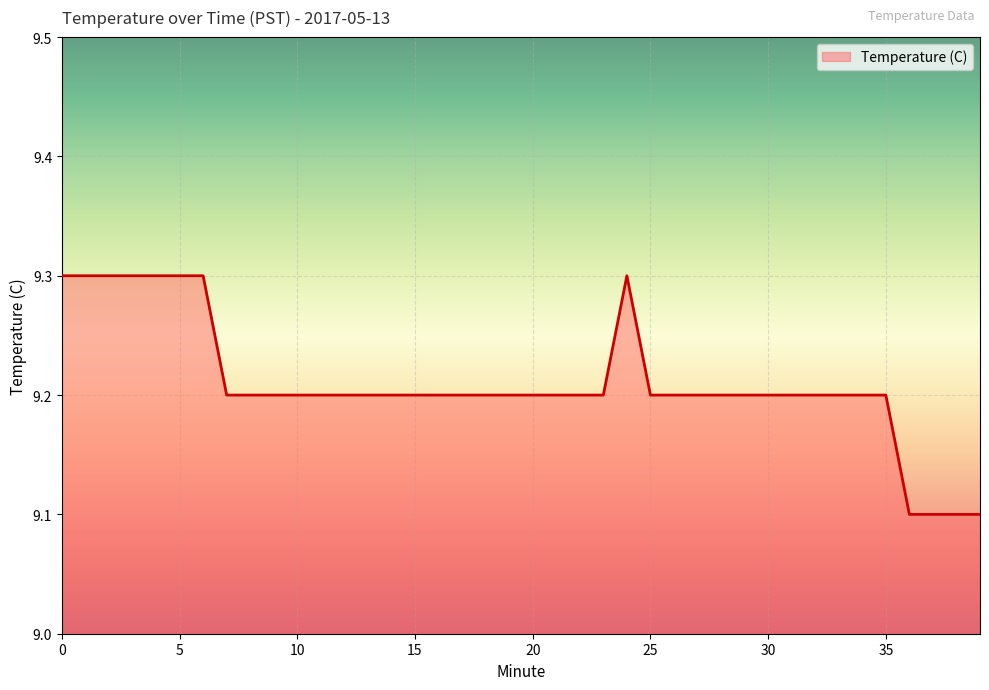

What is the greatest value displayed?

9.3